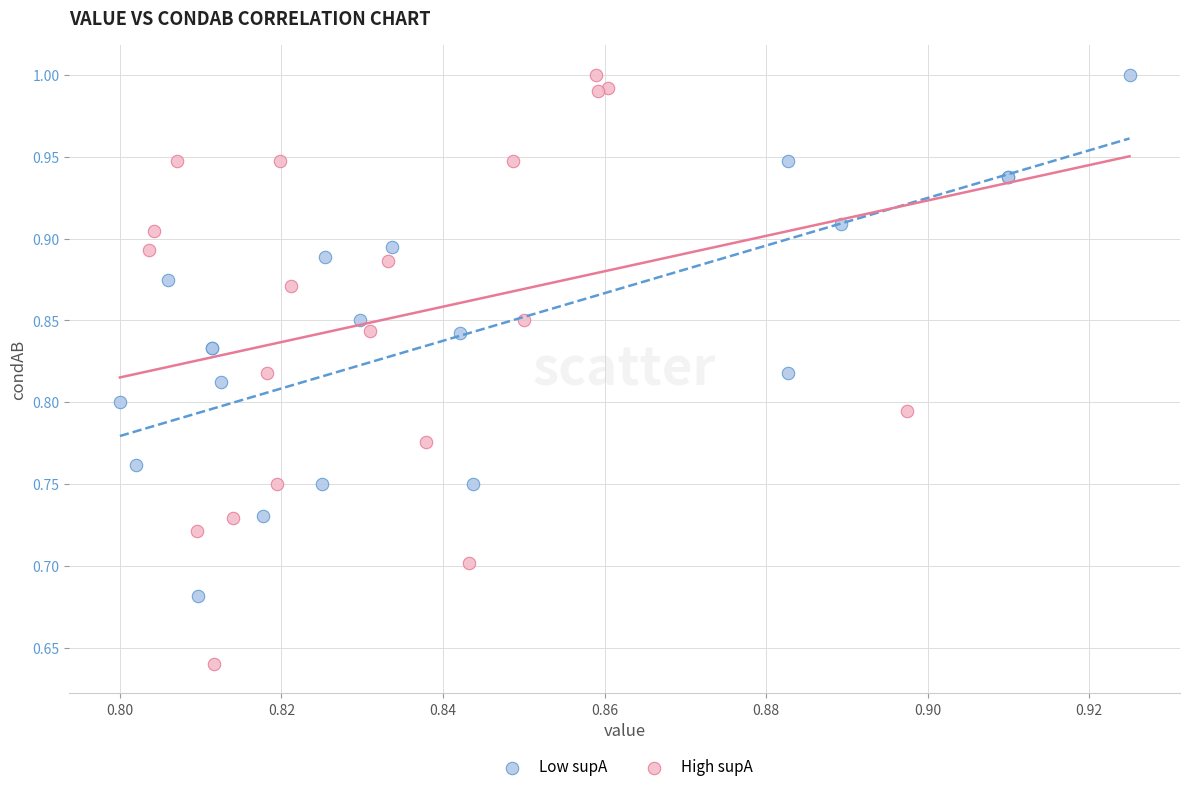

Which series reaches the minimum Y coordinate?

High supA